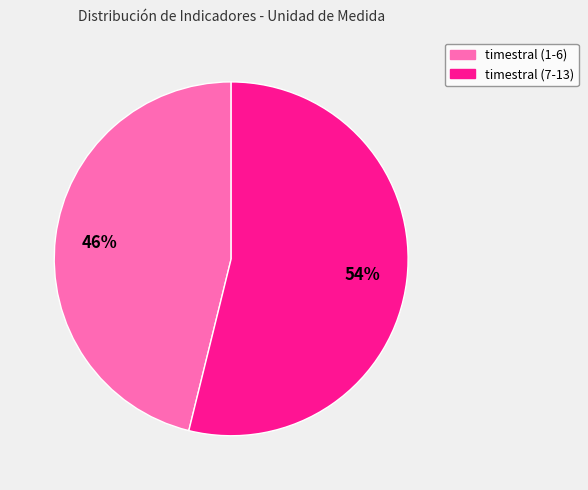

Is there a majority slice in this chart?

Yes